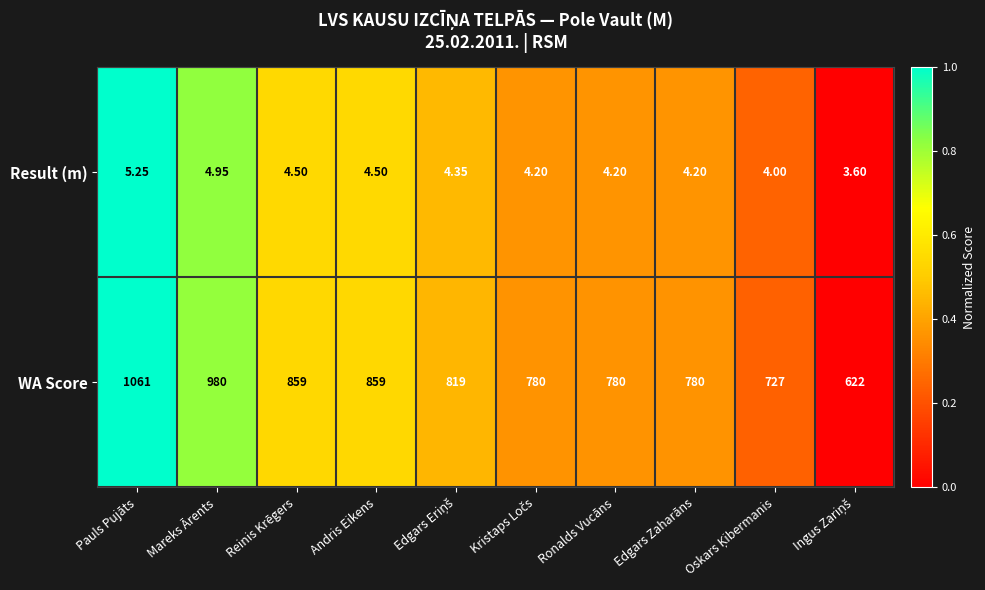

At which label does WA Score reach its peak?

Pauls Pujāts